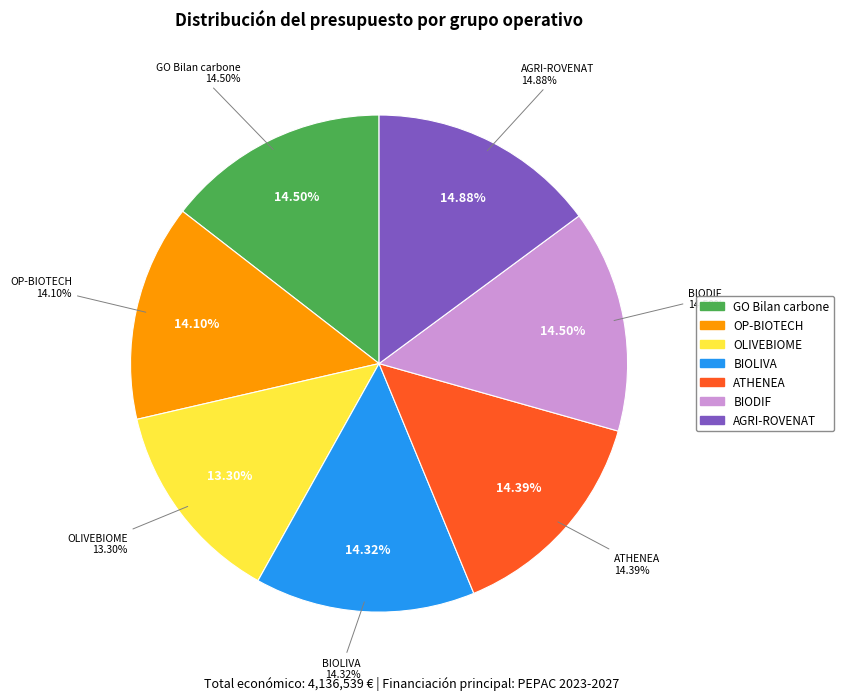

To the nearest percent, what portion does GO Bilan carbone represent?

15%